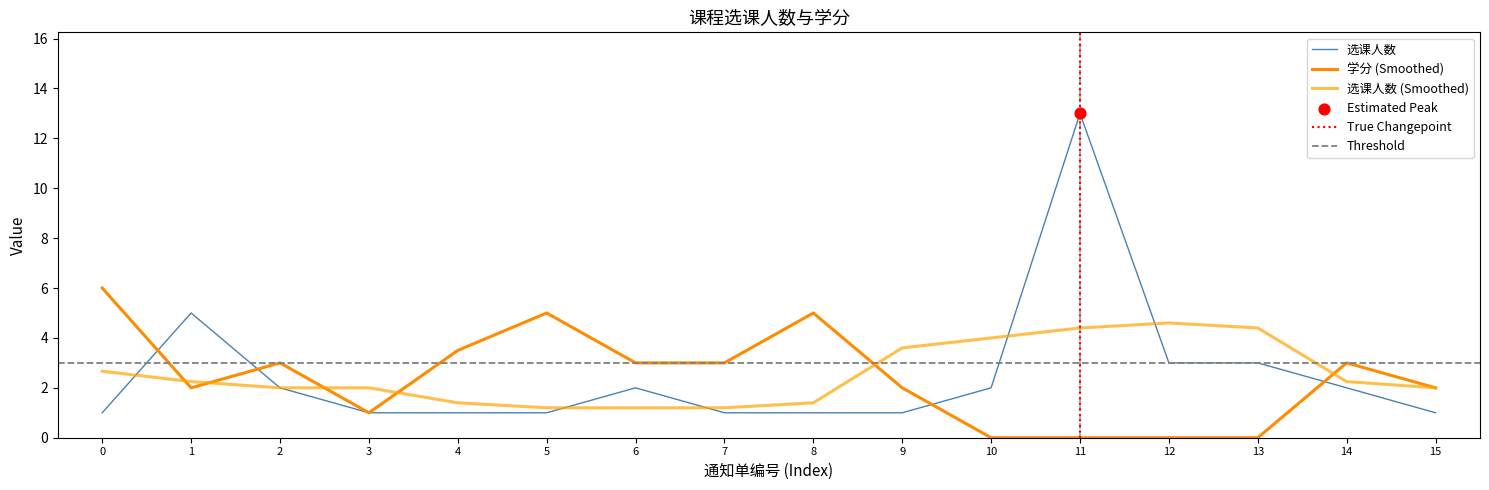

Which series has the largest total across all categories?

选课人数